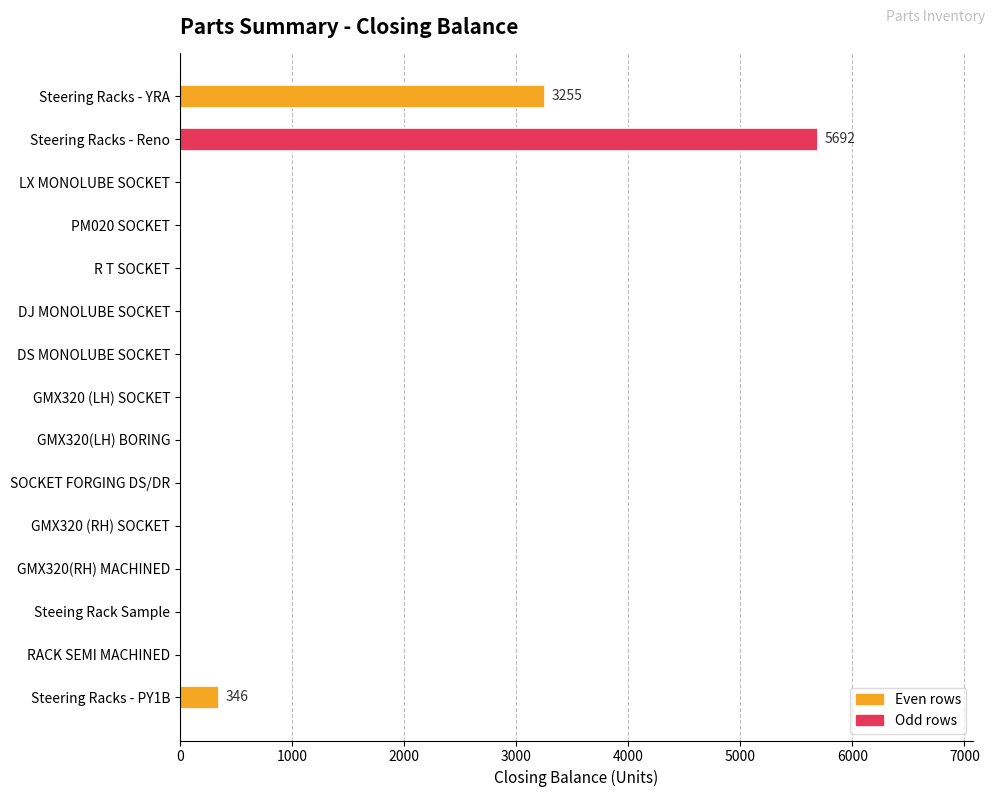

What is the maximum value shown in the chart?

5692